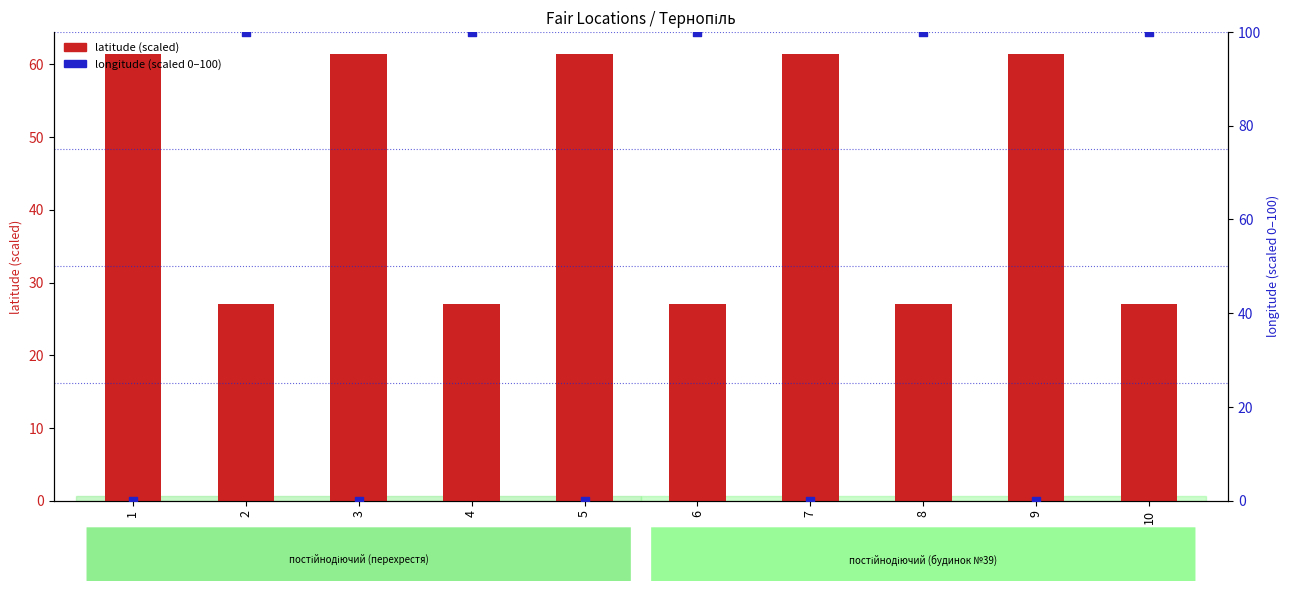

Which series has the largest Y range (max minus min)?

longitude (scaled 0–100)